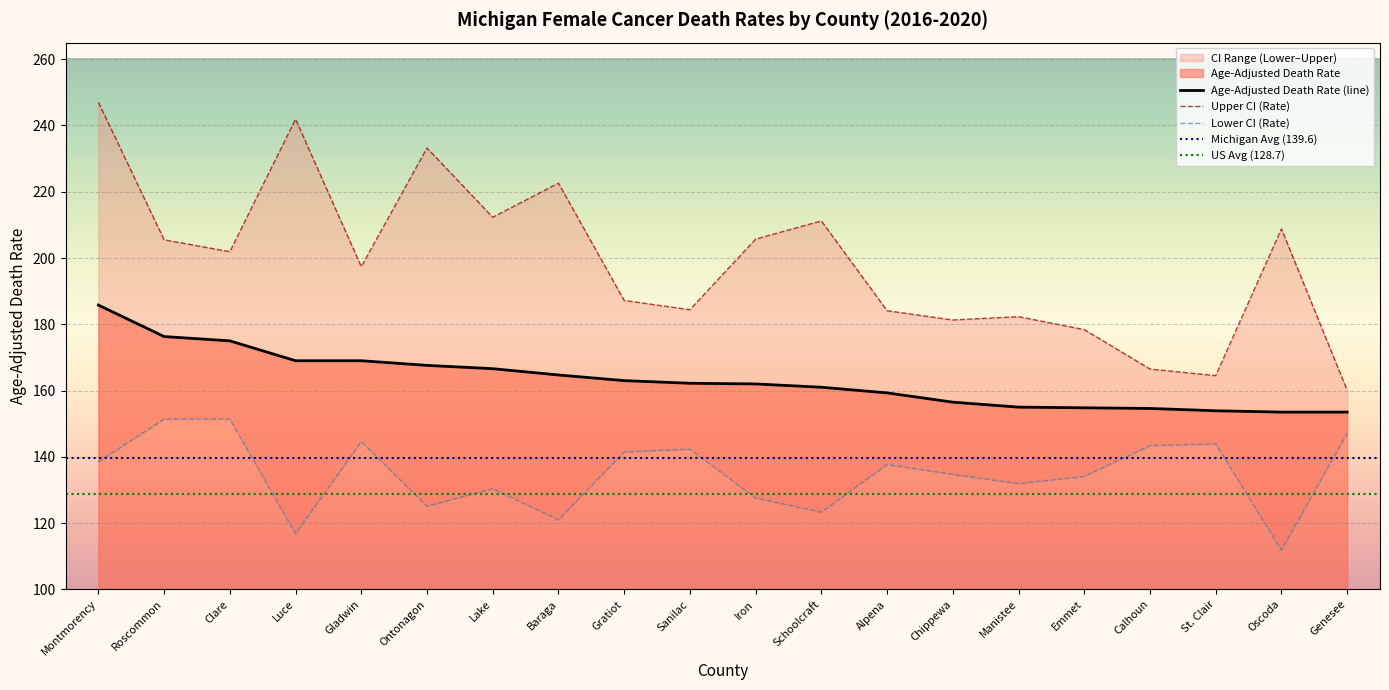

Is the value of Upper CI (Rate) at Iron greater than the value of Age-Adjusted Death Rate at Luce?

Yes